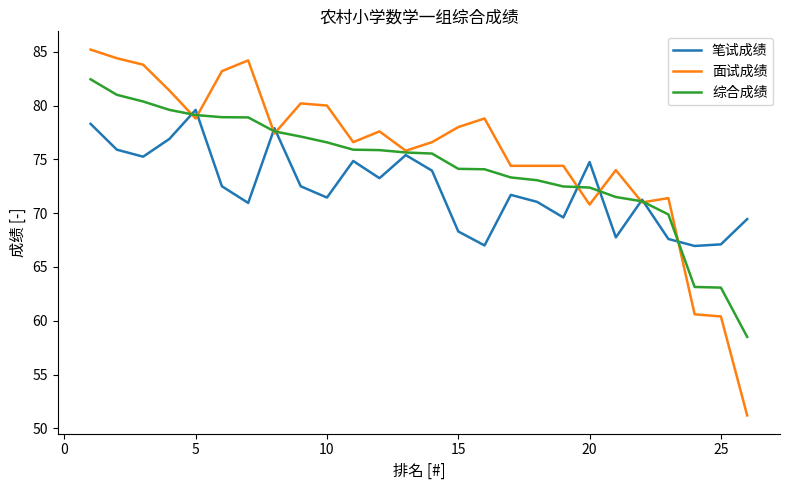

Which series has the largest range (max minus min)?

面试成绩